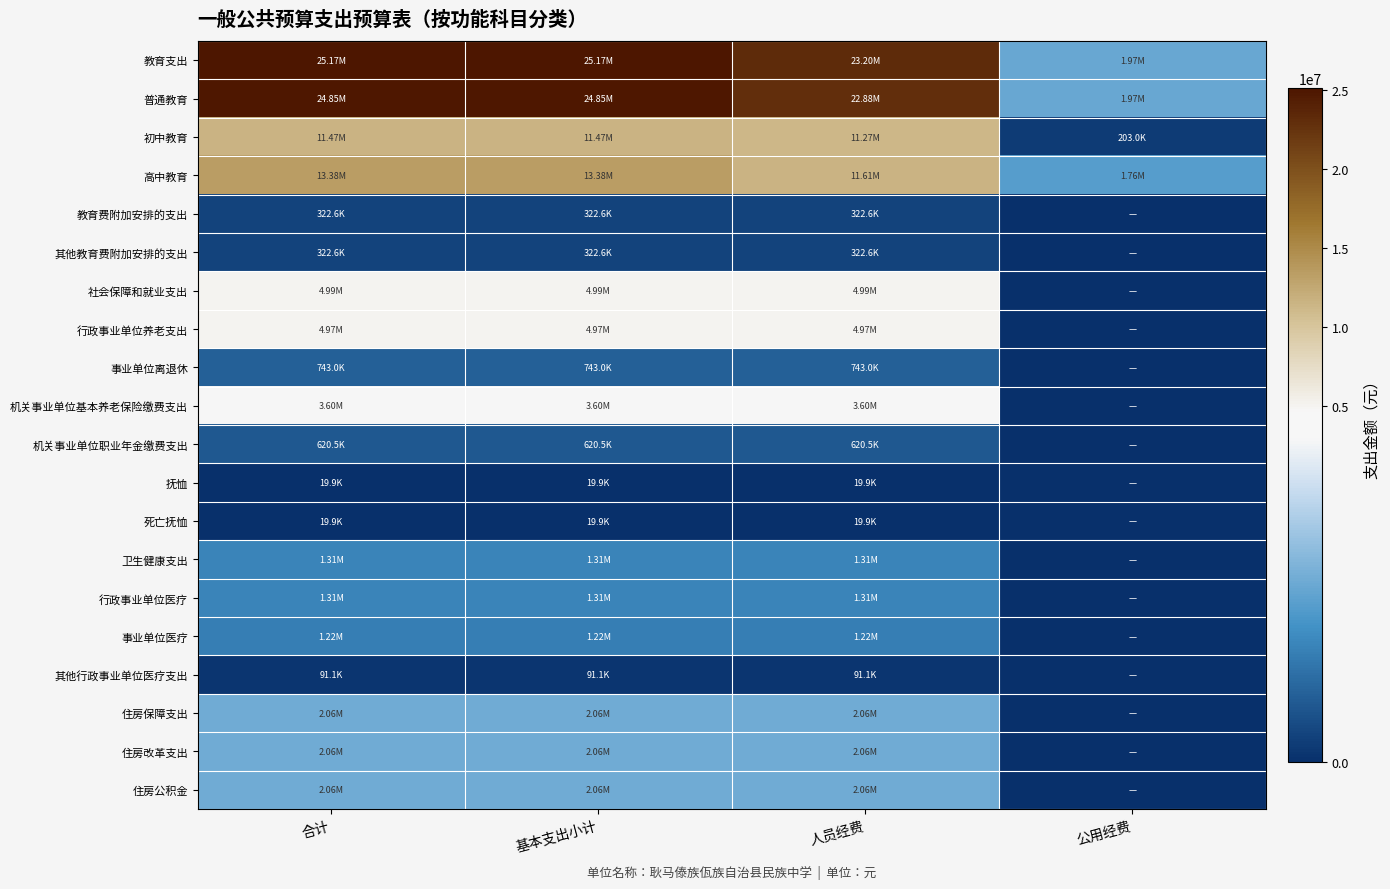

Reading right to left, extract all data points from this chart.

教育支出: 公用经费=1967085.4	人员经费=23201149.2	基本支出小计=25168234.6	合计=25168234.6
普通教育: 公用经费=1967085.4	人员经费=22878589.2	基本支出小计=24845674.6	合计=24845674.6
初中教育: 公用经费=202990.1	人员经费=11265405.8	基本支出小计=11468395.9	合计=11468395.9
高中教育: 公用经费=1764095.3	人员经费=11613183.4	基本支出小计=13377278.7	合计=13377278.7
教育费附加安排的支出: 公用经费=0.0	人员经费=322560.0	基本支出小计=322560.0	合计=322560.0
其他教育费附加安排的支出: 公用经费=0.0	人员经费=322560.0	基本支出小计=322560.0	合计=322560.0
社会保障和就业支出: 公用经费=0.0	人员经费=4987400.5	基本支出小计=4987400.5	合计=4987400.5
行政事业单位养老支出: 公用经费=0.0	人员经费=4967457.7	基本支出小计=4967457.7	合计=4967457.7
事业单位离退休: 公用经费=0.0	人员经费=743033.4	基本支出小计=743033.4	合计=743033.4
机关事业单位基本养老保险缴费支出: 公用经费=0.0	人员经费=3603962.6	基本支出小计=3603962.6	合计=3603962.6
机关事业单位职业年金缴费支出: 公用经费=0.0	人员经费=620461.7	基本支出小计=620461.7	合计=620461.7
抚恤: 公用经费=0.0	人员经费=19942.8	基本支出小计=19942.8	合计=19942.8
死亡抚恤: 公用经费=0.0	人员经费=19942.8	基本支出小计=19942.8	合计=19942.8
卫生健康支出: 公用经费=0.0	人员经费=1310512.2	基本支出小计=1310512.2	合计=1310512.2
行政事业单位医疗: 公用经费=0.0	人员经费=1310512.2	基本支出小计=1310512.2	合计=1310512.2
事业单位医疗: 公用经费=0.0	人员经费=1219402.9	基本支出小计=1219402.9	合计=1219402.9
其他行政事业单位医疗支出: 公用经费=0.0	人员经费=91109.4	基本支出小计=91109.4	合计=91109.4
住房保障支出: 公用经费=0.0	人员经费=2060962.6	基本支出小计=2060962.6	合计=2060962.6
住房改革支出: 公用经费=0.0	人员经费=2060962.6	基本支出小计=2060962.6	合计=2060962.6
住房公积金: 公用经费=0.0	人员经费=2060962.6	基本支出小计=2060962.6	合计=2060962.6